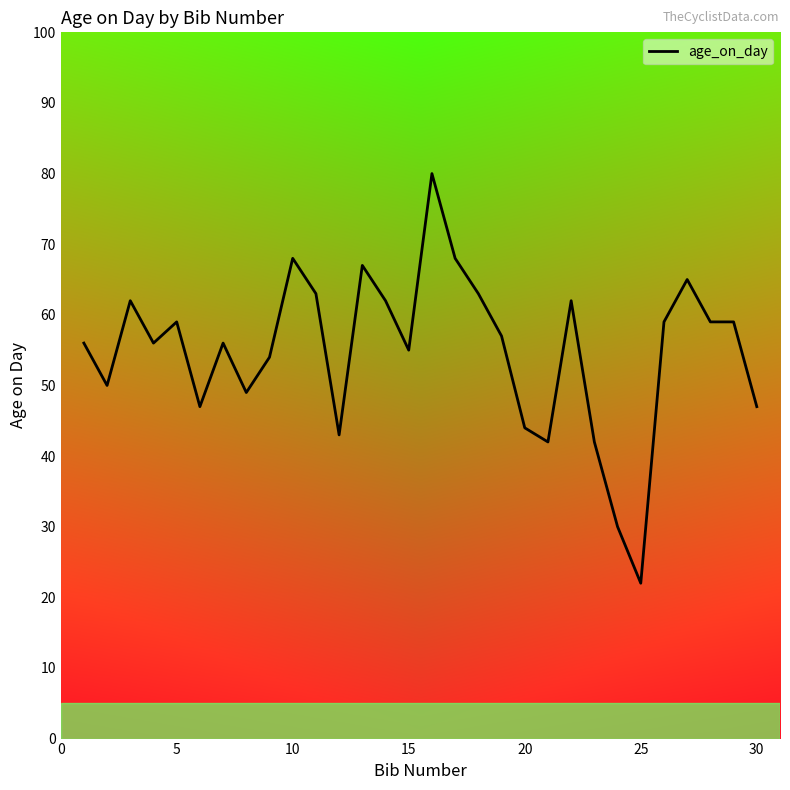

What is the average value?

55